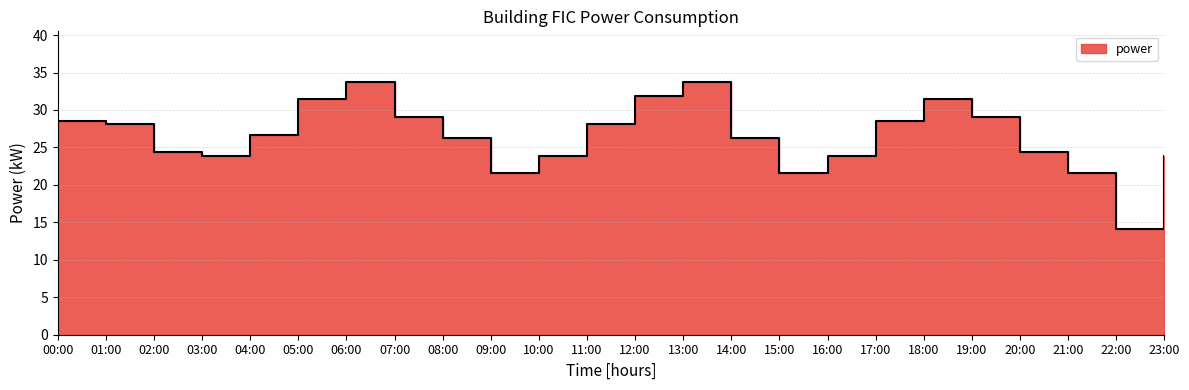

Where does the data first go above 26?

00:00